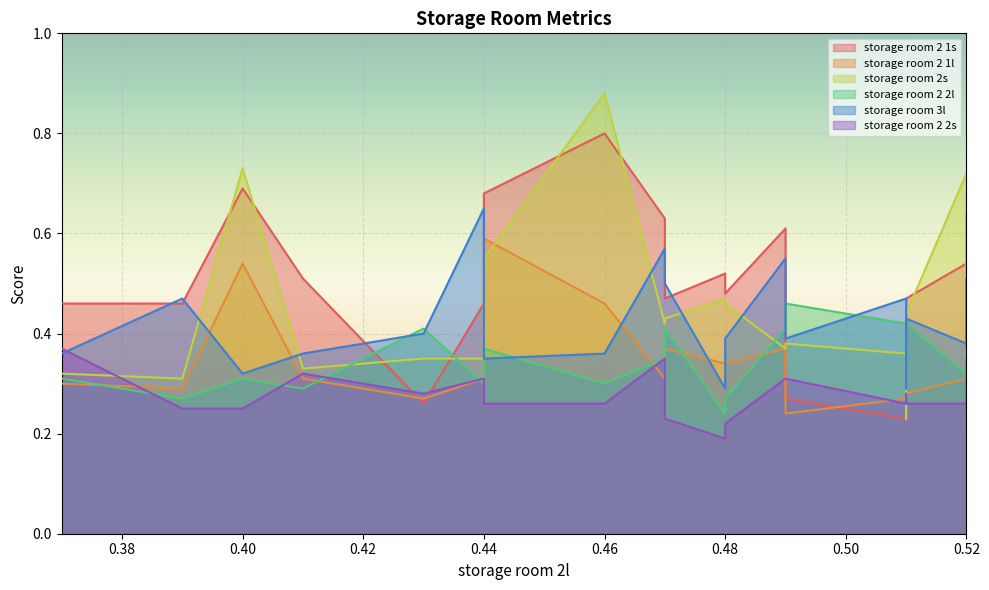

The storage room 2 1s series shows 0.8 at 0.46. True or false?

True